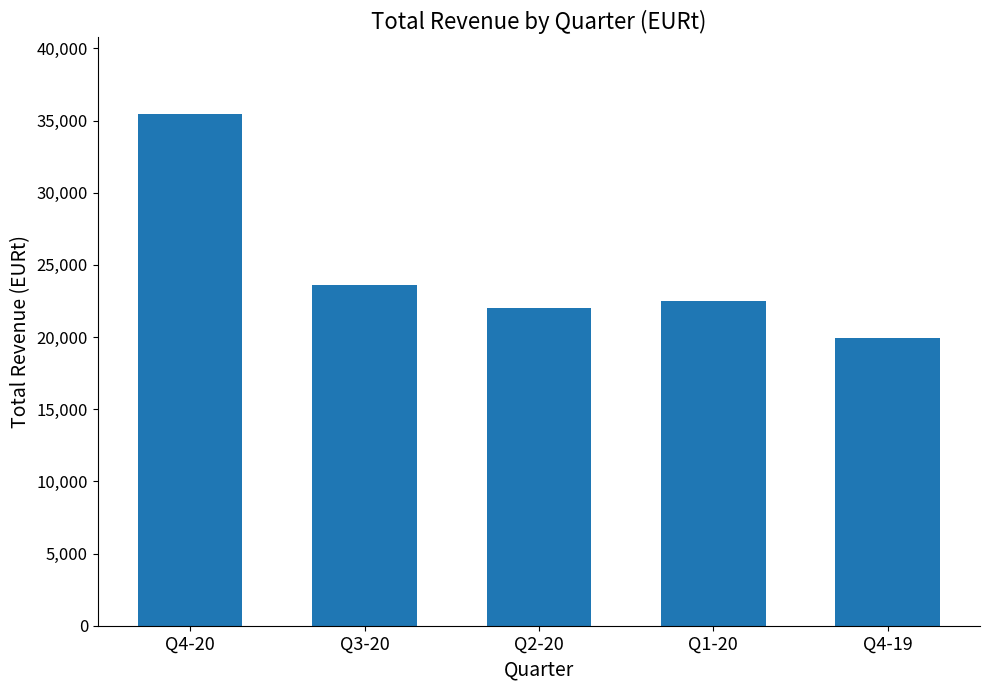

What position from the right is Q2-20?

3